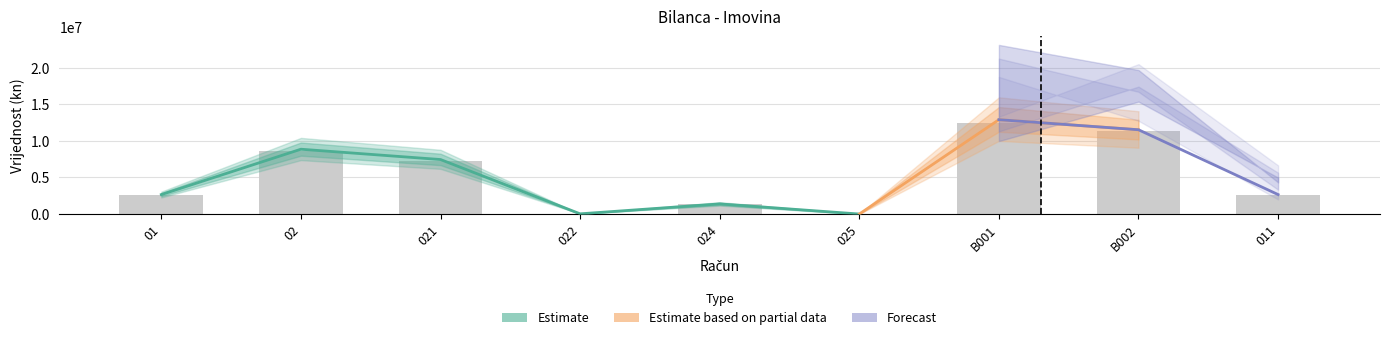

At which category does the chart reach its minimum across all series?

025